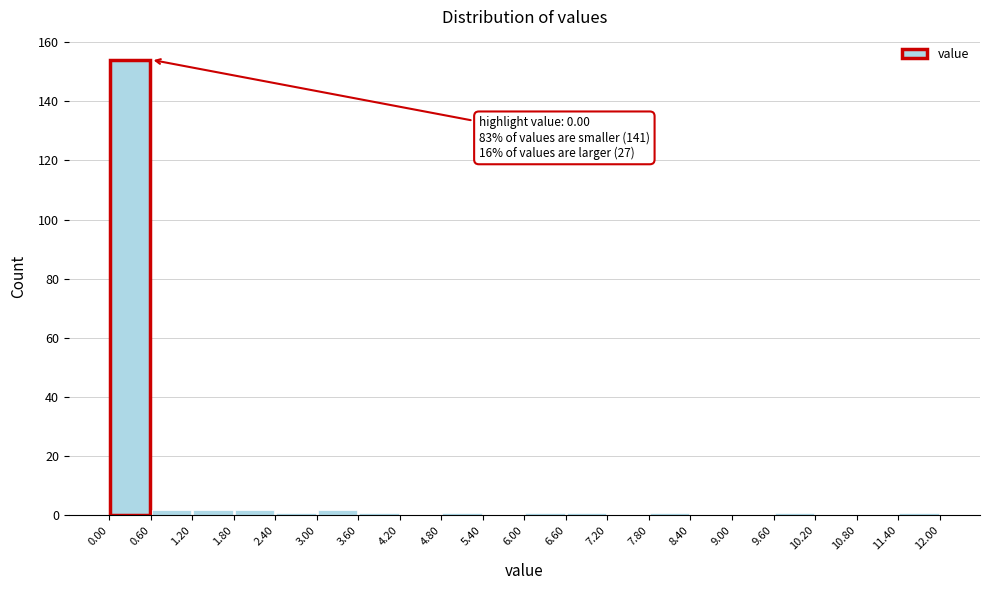

Which range on the x-axis has the tallest bar?

0.00 to 0.60